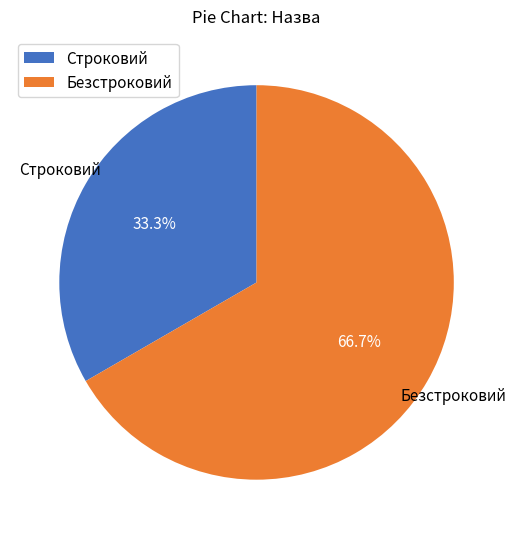

What is the ratio of the value at Строковий to the value at Безстроковий?

0.5